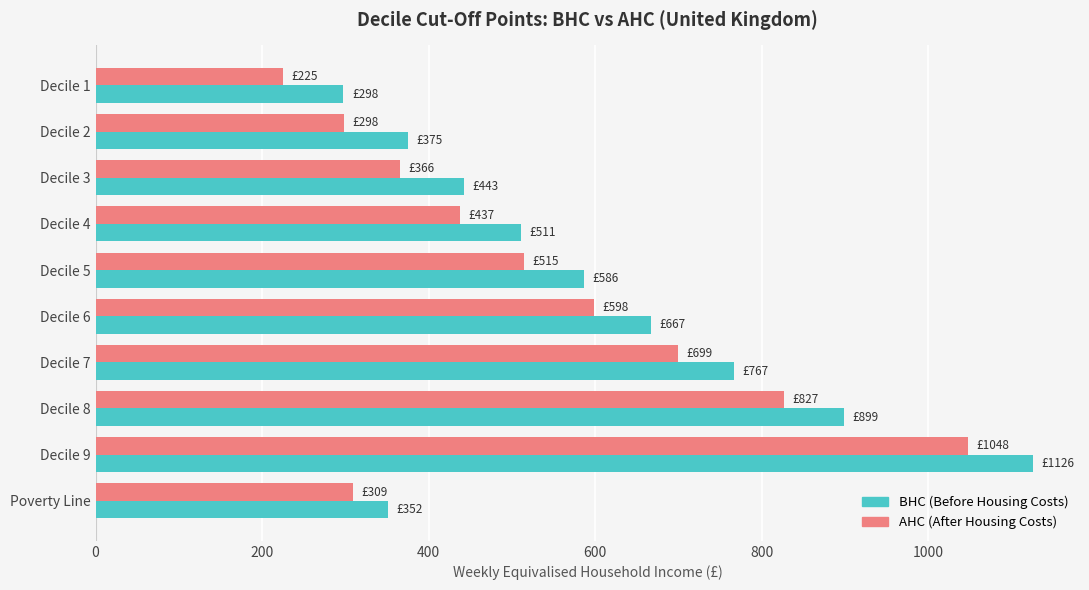

What is the minimum value shown in the chart?

225.1